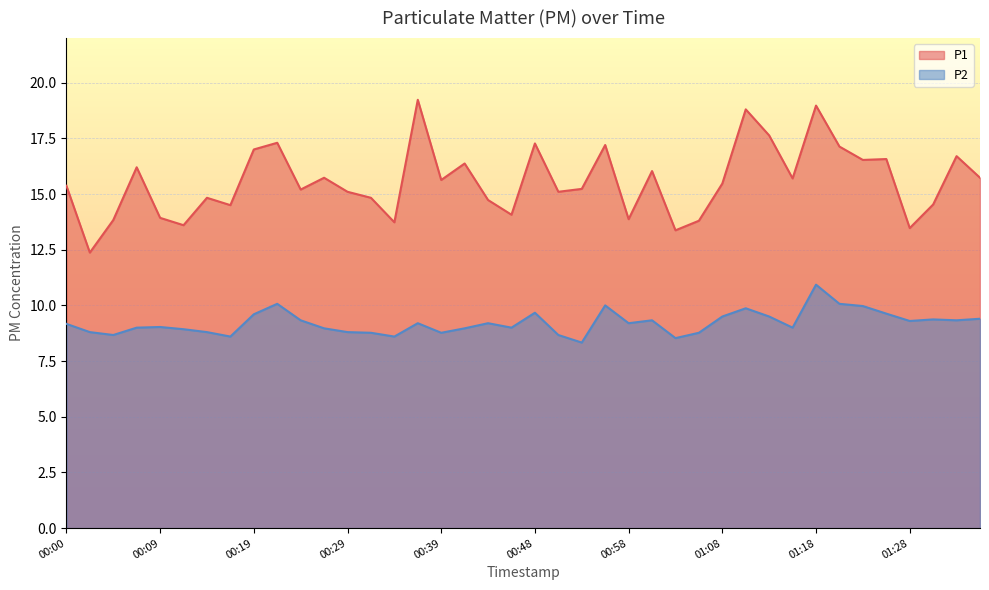

Rank the series at 00:36 from highest to lowest value.

P1, P2